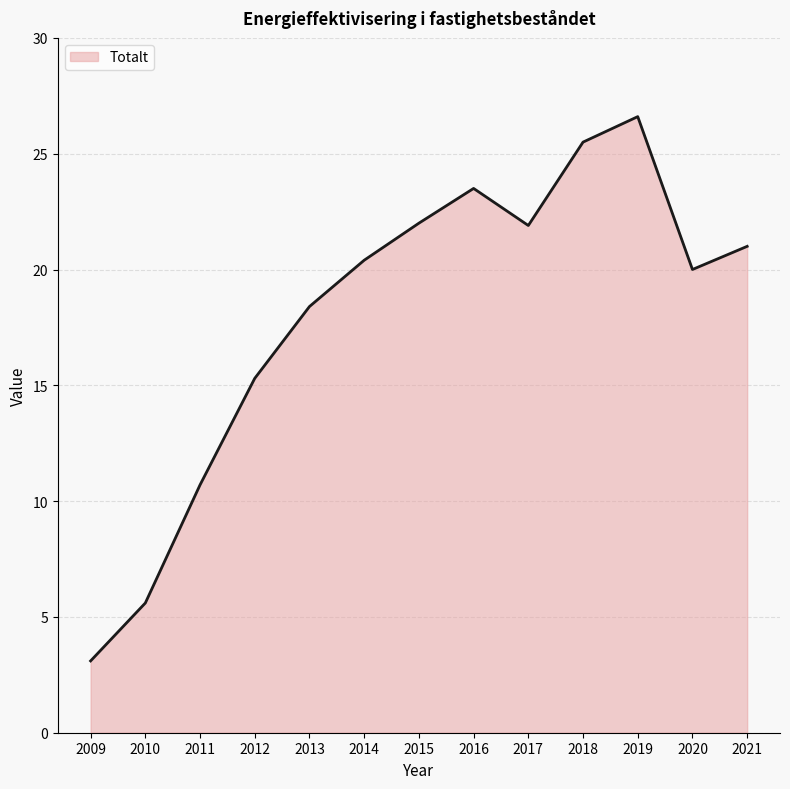

Where is the first local minimum?

2017